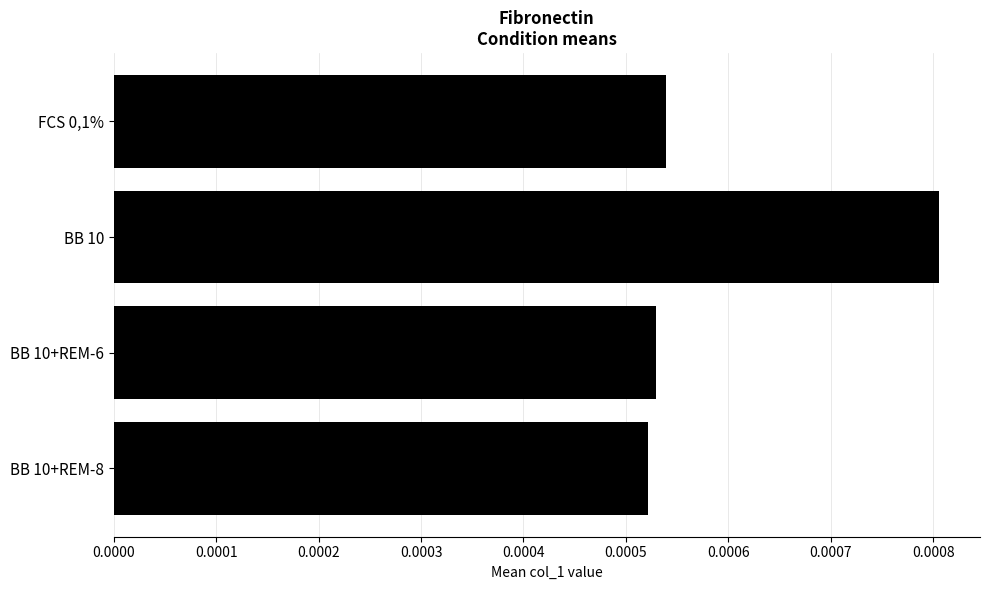

Count the values in the range 0 to 1.

4